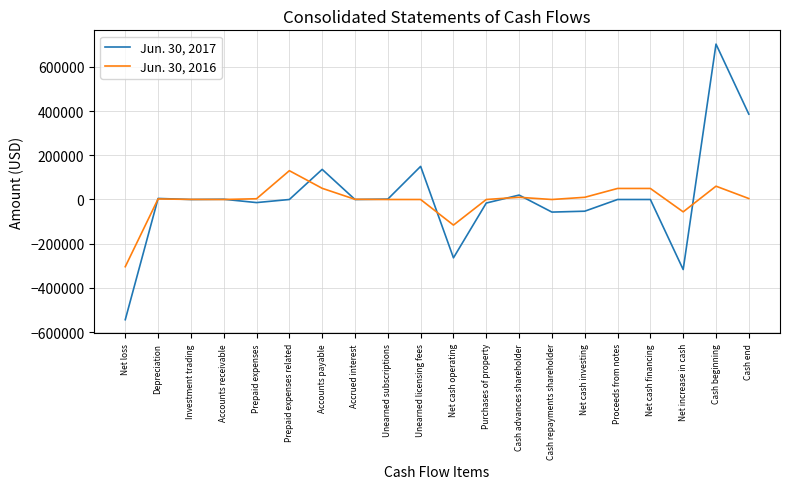

Is it true that Jun. 30, 2016 equals -151777 at Cash repayments shareholder?

False